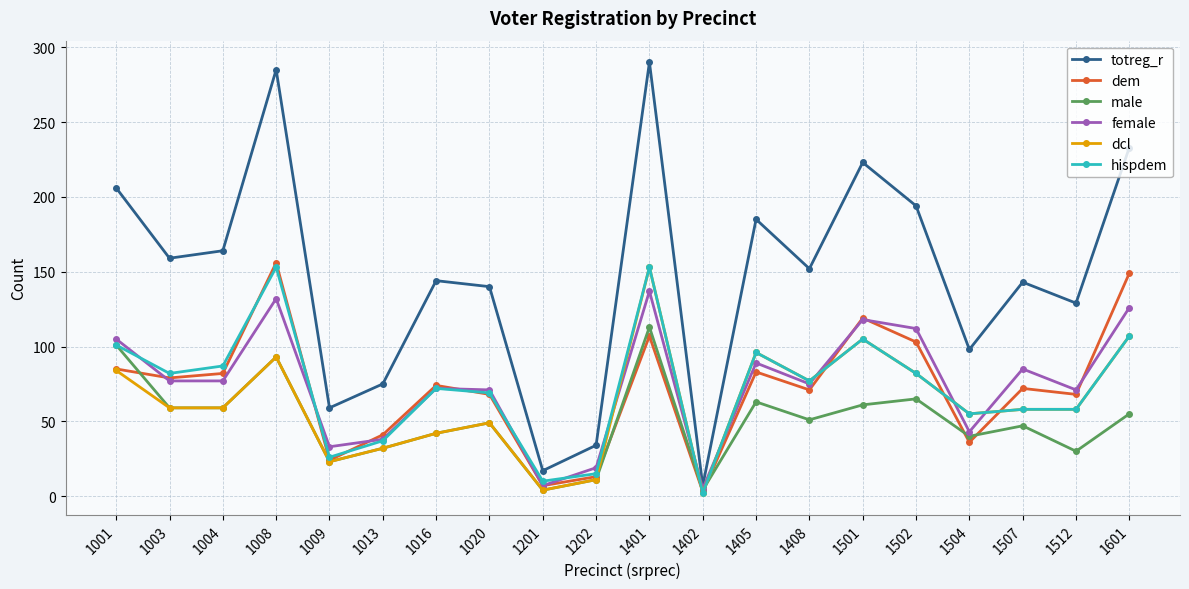

What value does the dem series have at 1402, to the nearest 5?

5